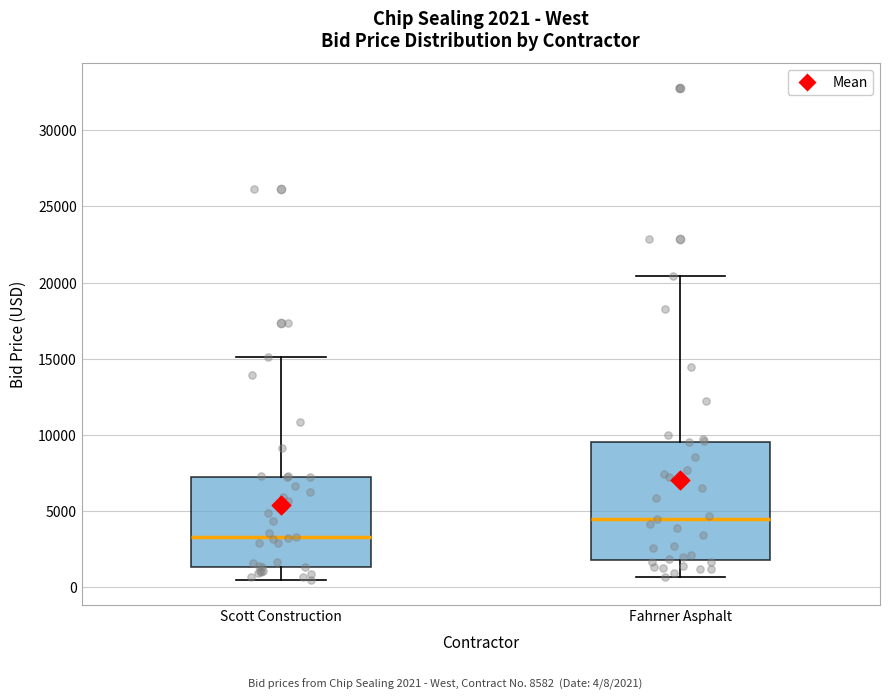

Which box's median line is the lowest?

Scott Construction